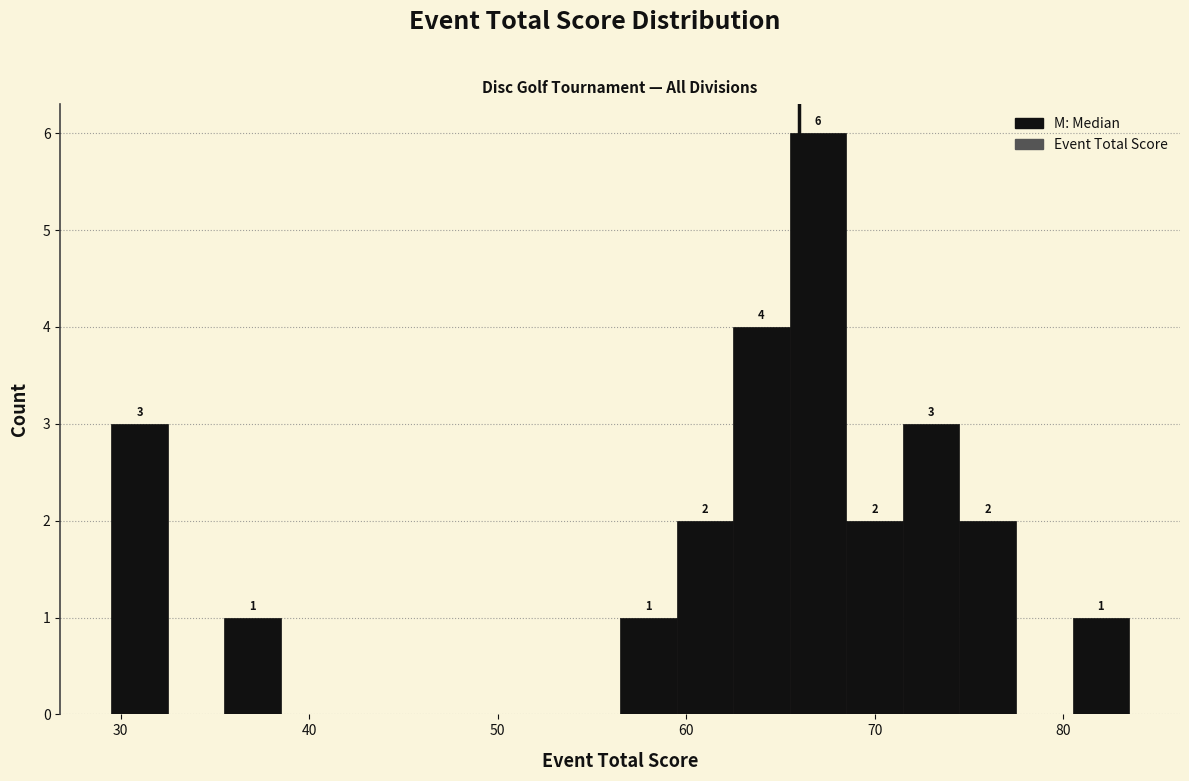

Around what value on the x-axis is the tallest bar? Give the approximate position of its centre, as read against the axis.

67